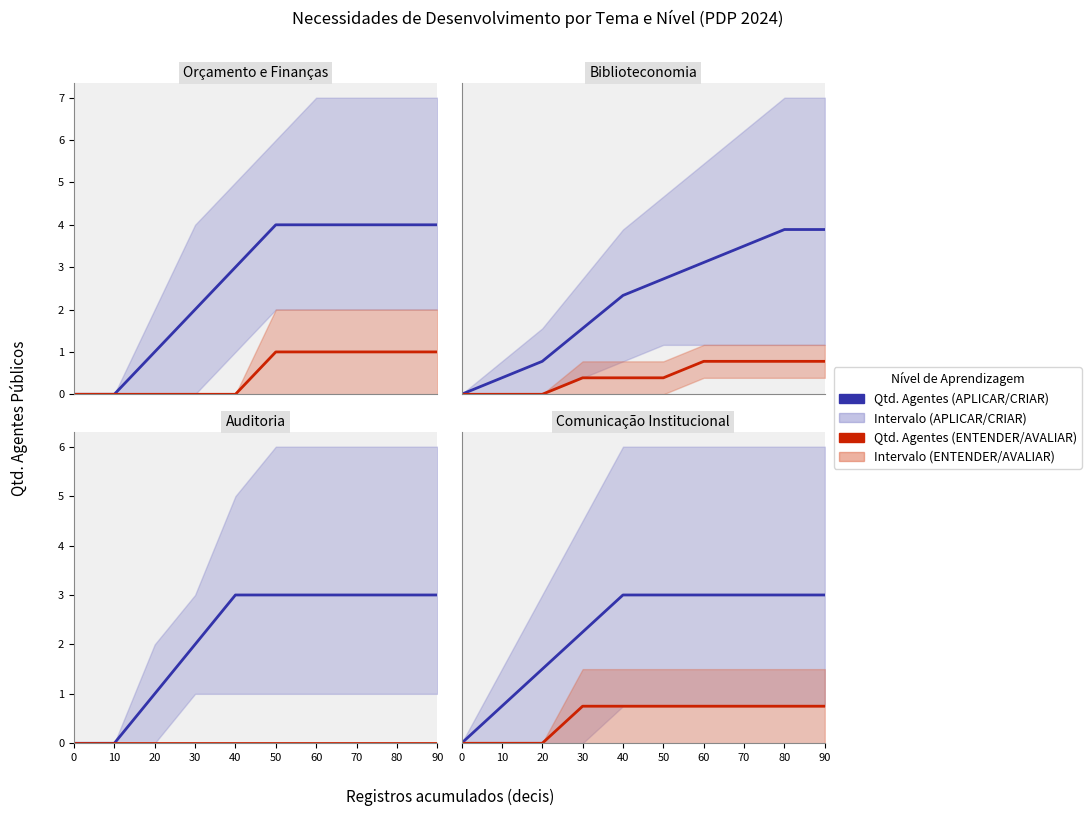

True or false: Qtd. Agentes (ENTENDER/AVALIAR) and Qtd. Agentes (APLICAR/CRIAR) cross at least once.

False